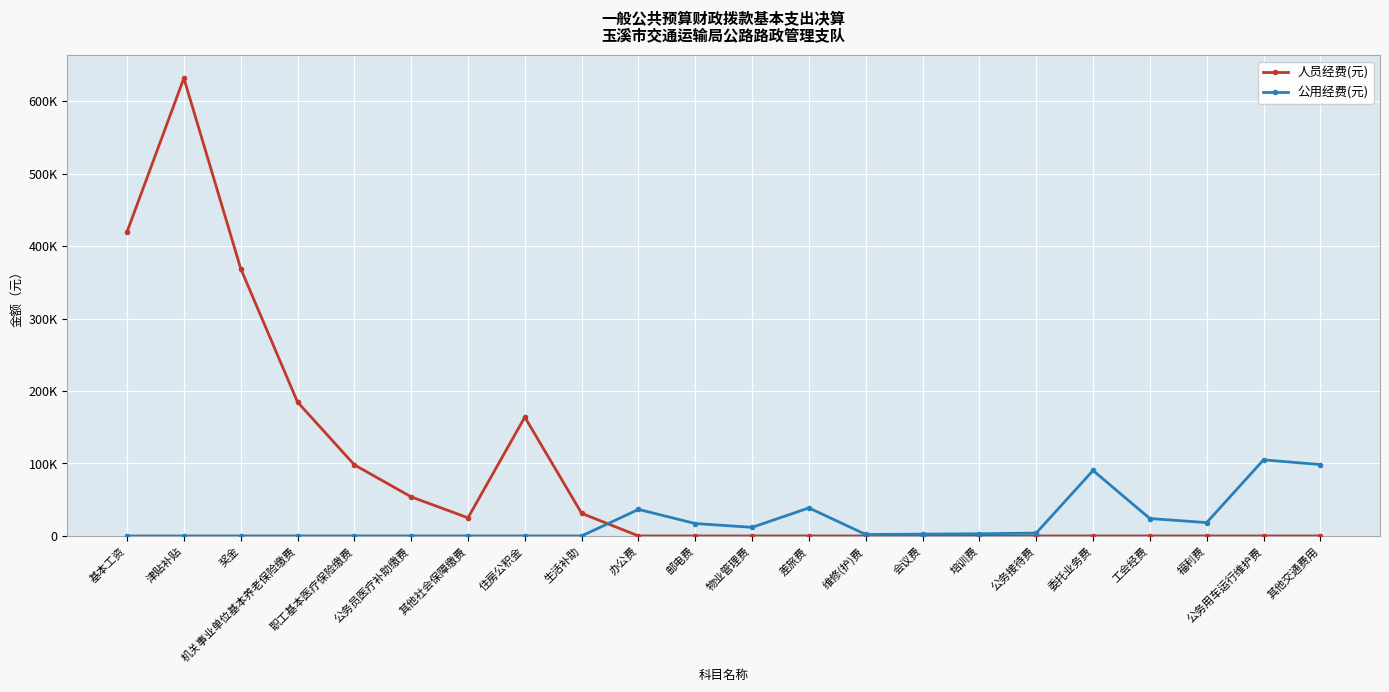

Reading left to right, list all the values displayed in this chart.

人员经费(元): 419781.0	631768.0	368969.0	184765.4	98163.8	53931.0	25021.3	164010.0	31200.0	0.0	0.0	0.0	0.0	0.0	0.0	0.0	0.0	0.0	0.0	0.0	0.0	0.0
公用经费(元): 0.0	0.0	0.0	0.0	0.0	0.0	0.0	0.0	0.0	36608.0	17126.7	11892.0	38687.5	2000.0	2526.0	3000.0	3998.0	90325.0	24020.2	18437.4	105021.4	98493.0